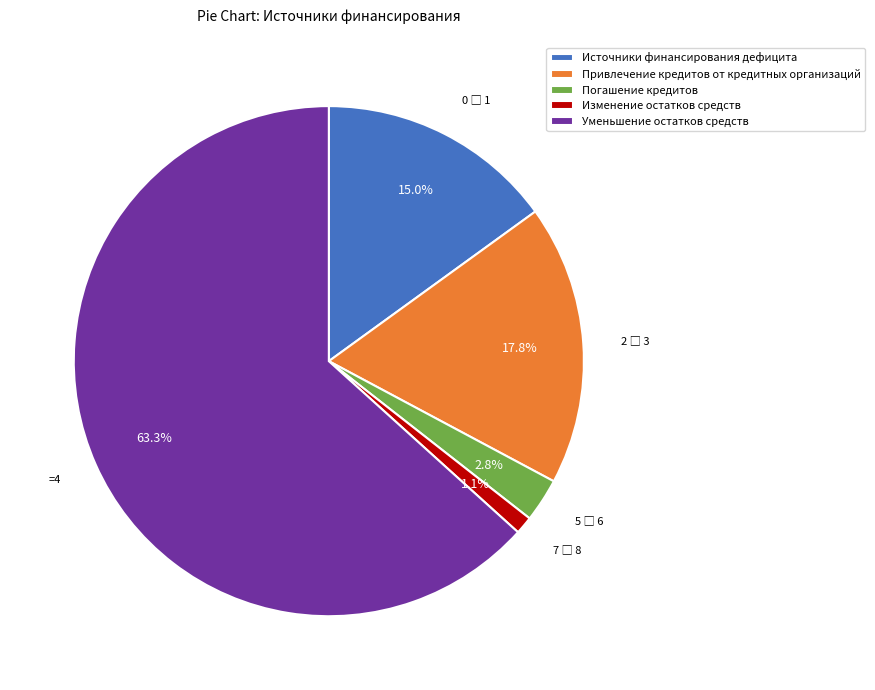

Is there a majority slice in this chart?

Yes